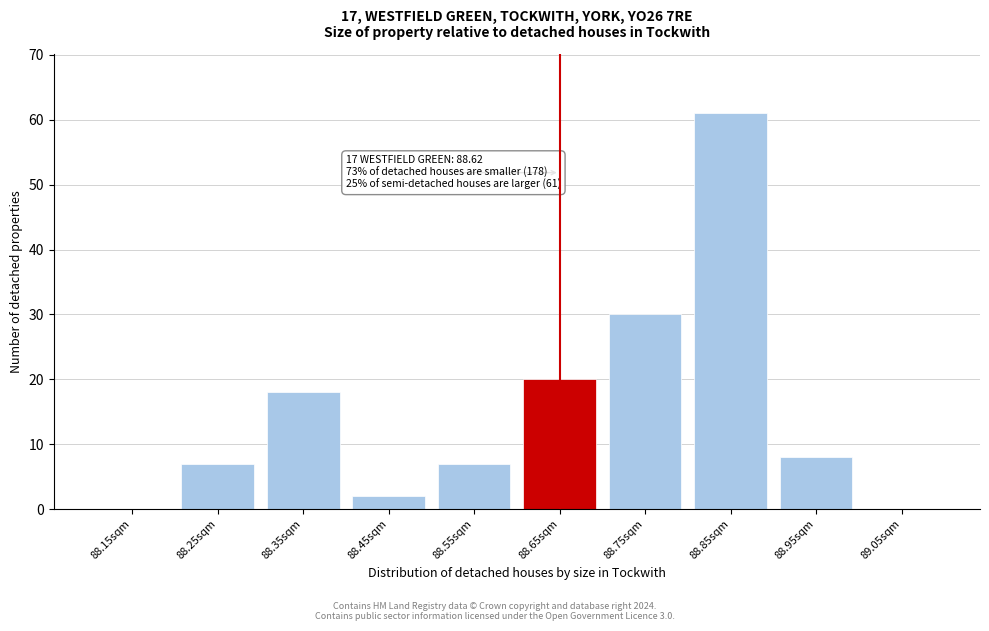

Reading left to right, transcribe all the data shown in this chart.

88.15sqm=0	88.25sqm=7	88.35sqm=18	88.45sqm=2	88.55sqm=7	88.65sqm=20	88.75sqm=30	88.85sqm=61	88.95sqm=8	89.05sqm=0